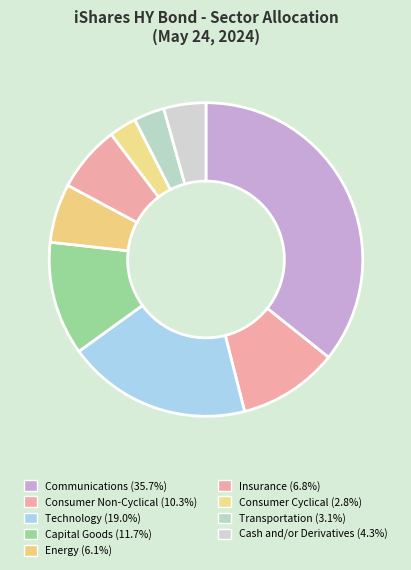

How many slices are in this pie chart?

9